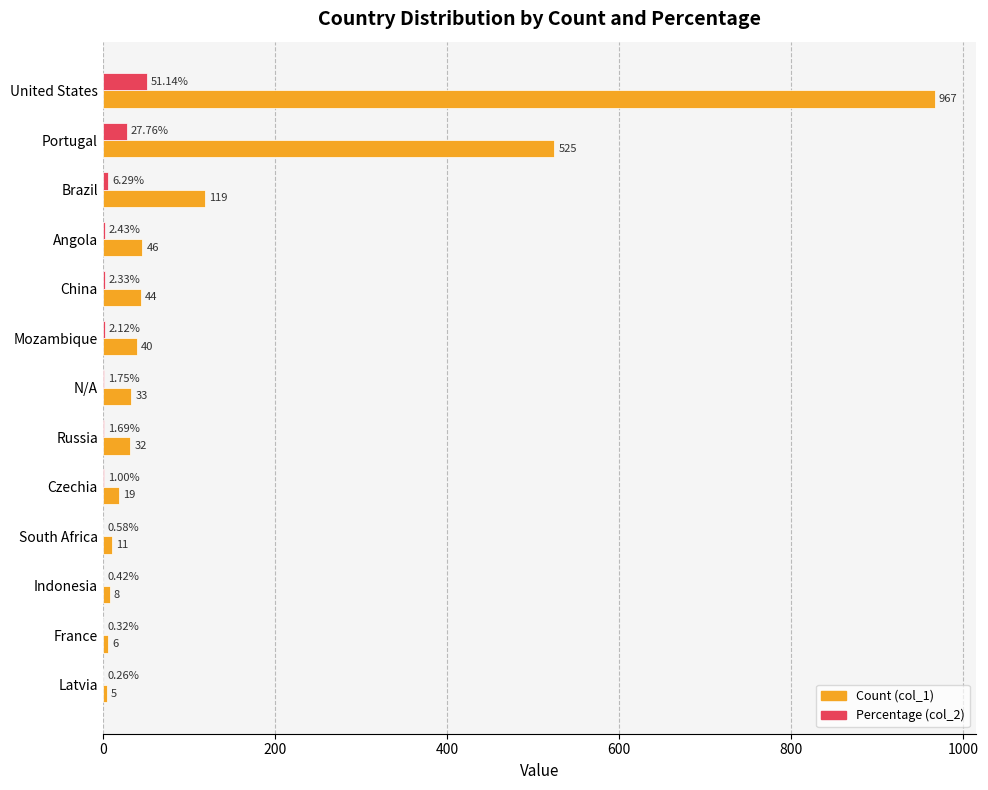

At which category is the sum across all series the highest?

United States